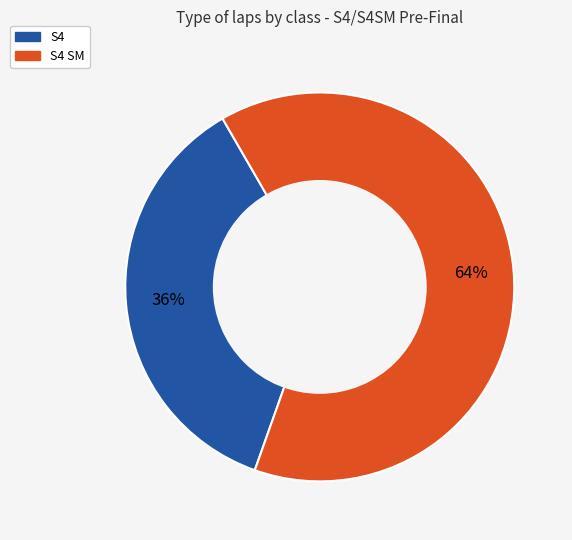

To the nearest percent, what is the average slice percentage?

50%